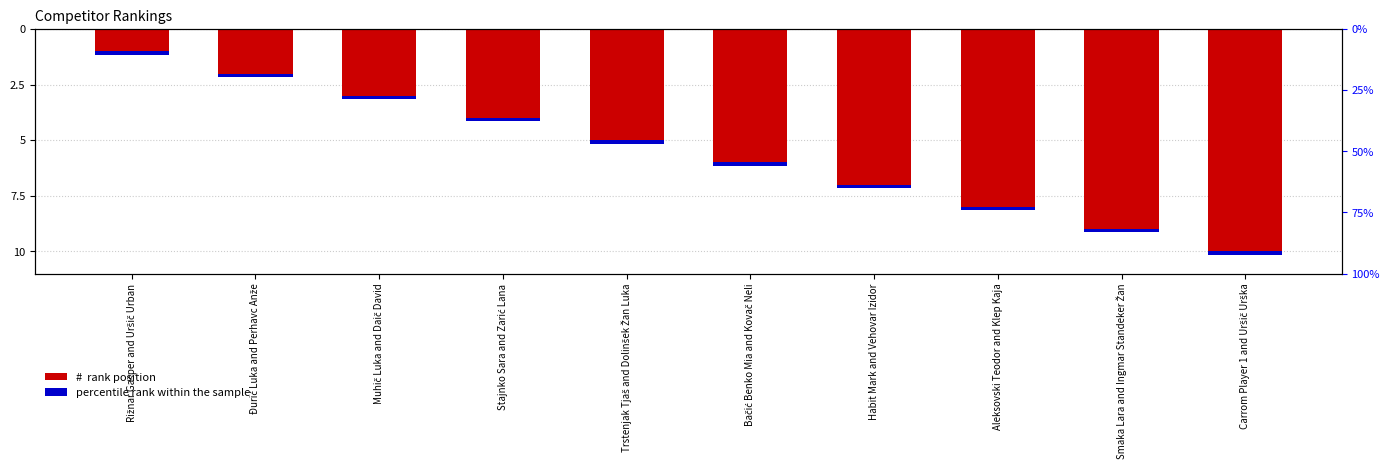

What position from the right is Habit Mark and Vehovar Izidor?

4